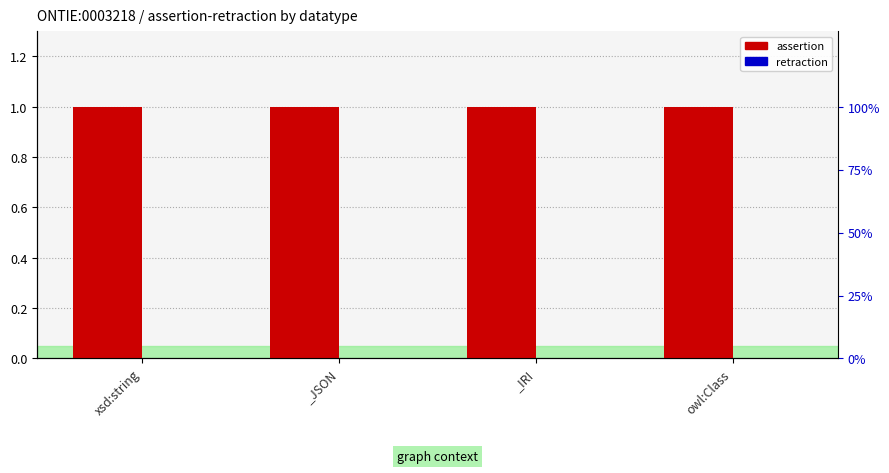

At how many categories does at least one series exceed 0?

4